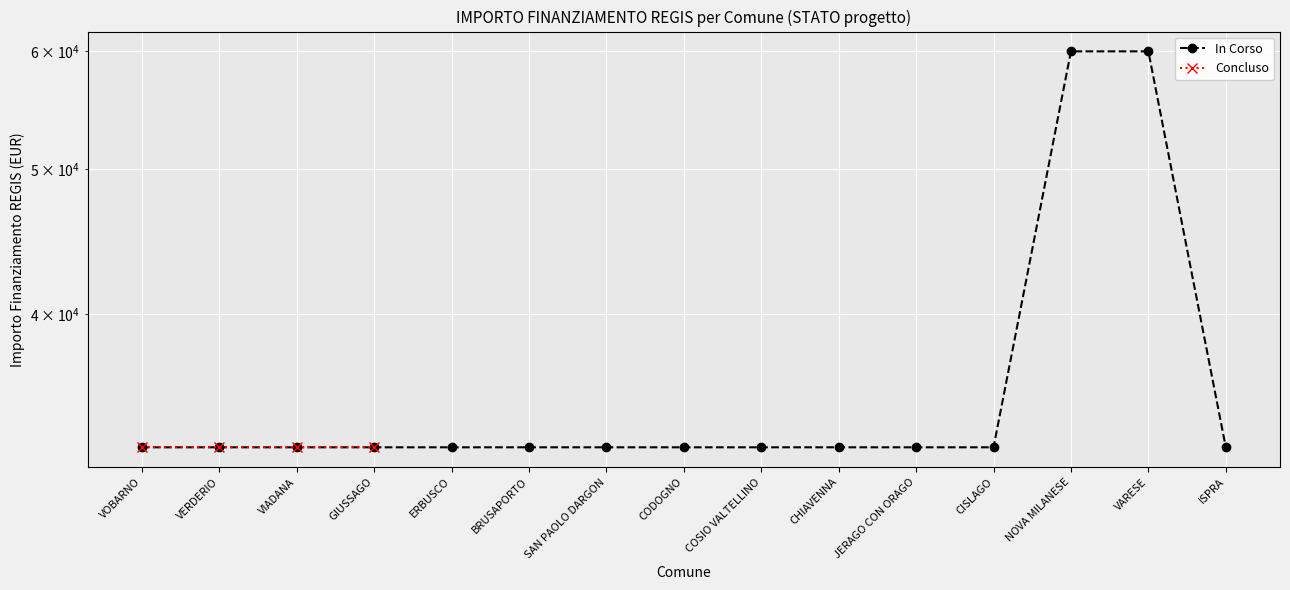

List the labels in order of value, largest first.

NOVA MILANESE, VARESE, VOBARNO, VERDERIO, VIADANA, GIUSSAGO, ERBUSCO, BRUSAPORTO, SAN PAOLO DARGON, CODOGNO, COSIO VALTELLINO, CHIAVENNA, JERAGO CON ORAGO, CISLAGO, ISPRA